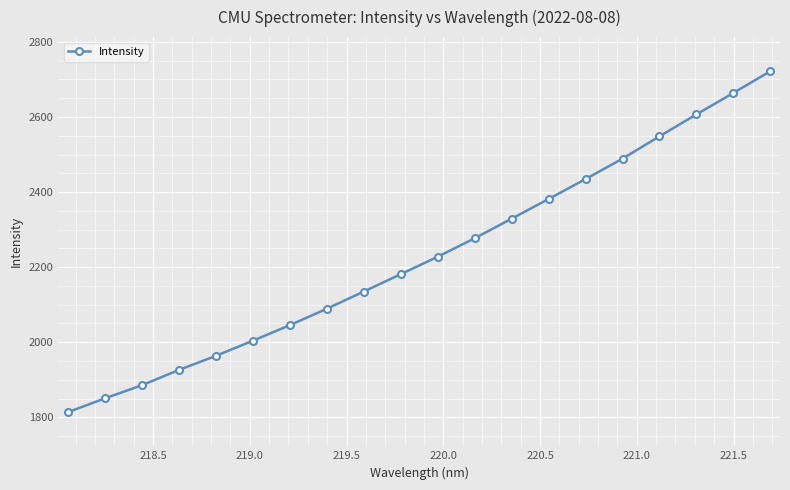

What is the sum of all values?

44574.2